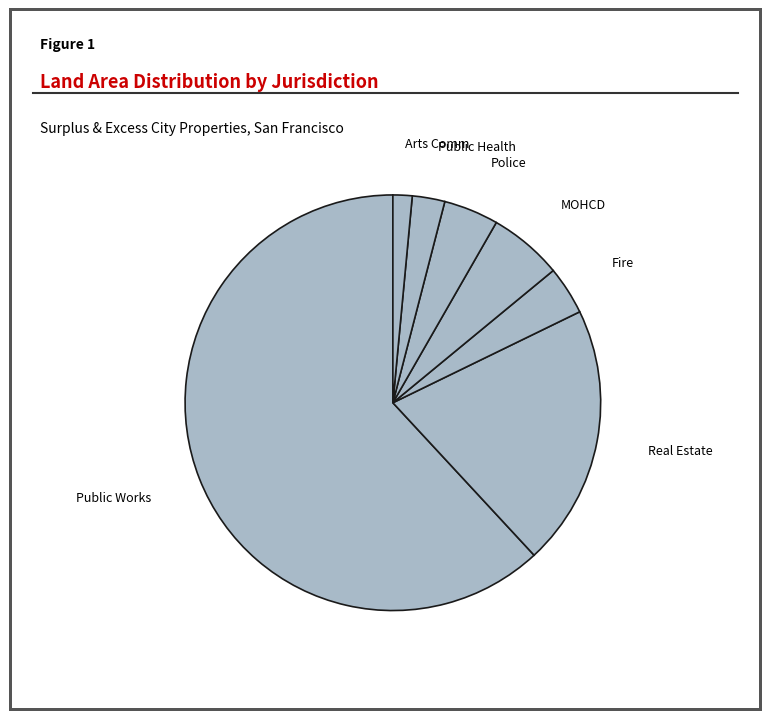

Do Police and Real Estate together represent more than half of the pie?

No